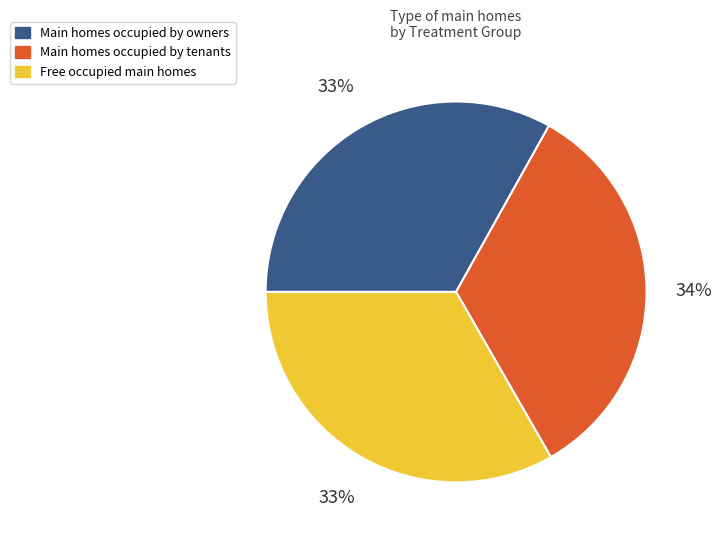

To the nearest percent, what portion does Main homes occupied by owners represent?

33%